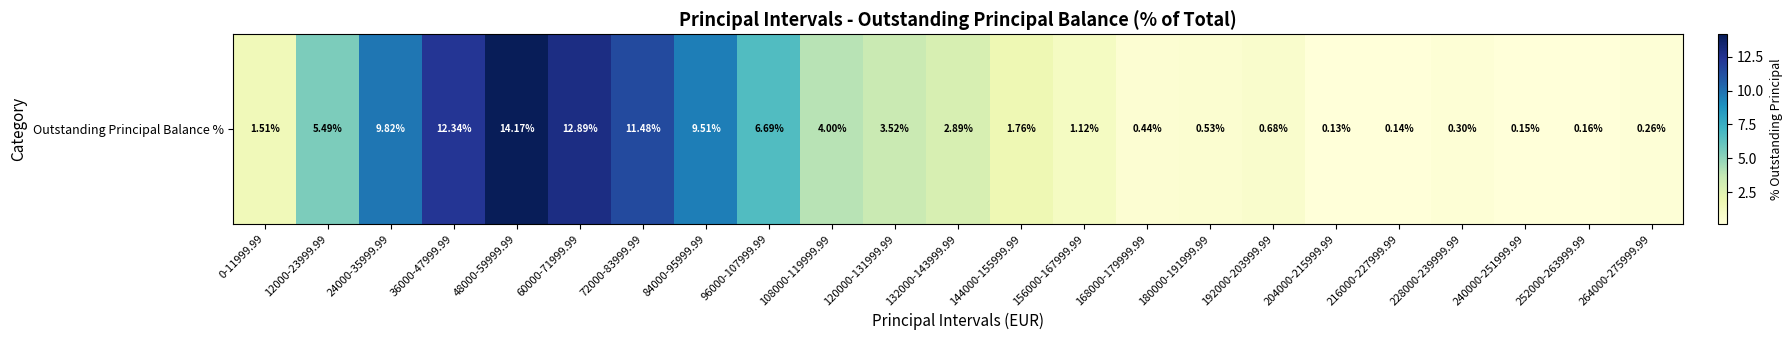

Is it true that the value at 168000-179999.99 is 0.4?

True